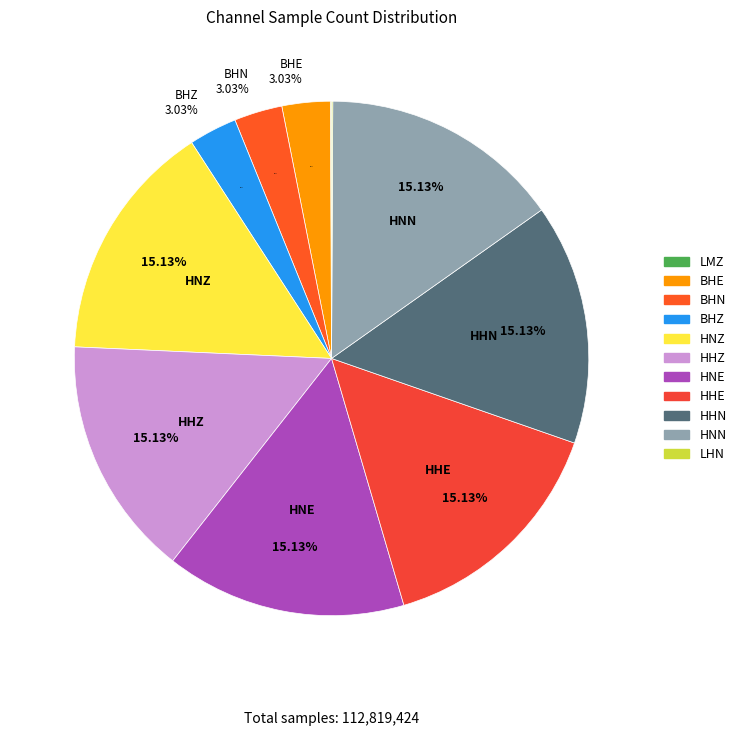

What is the change in value from BHZ to HHE?

+13653935